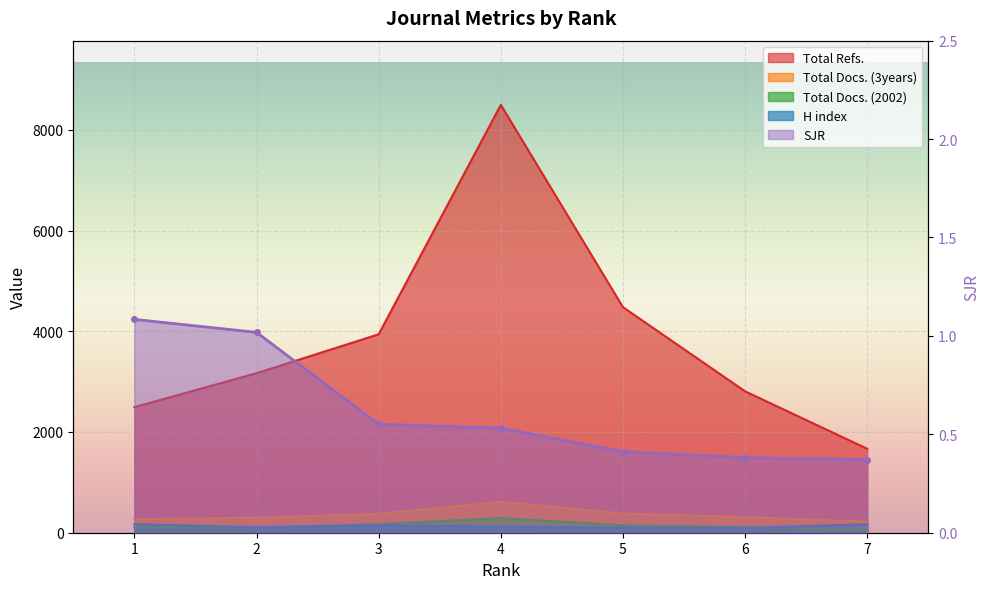

What is the minimum value shown in the chart?

0.4